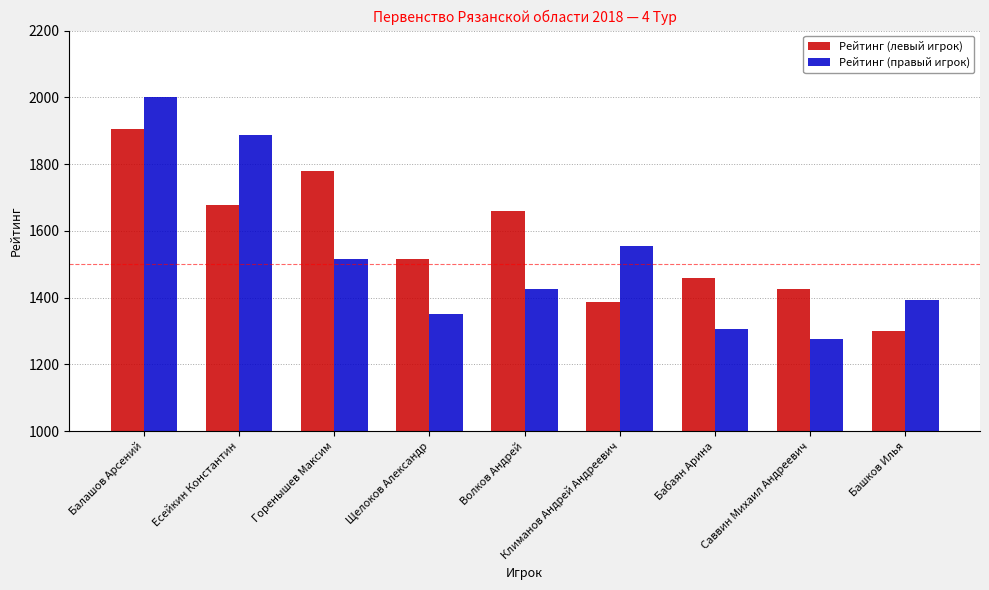

How many data points does each series have?

9